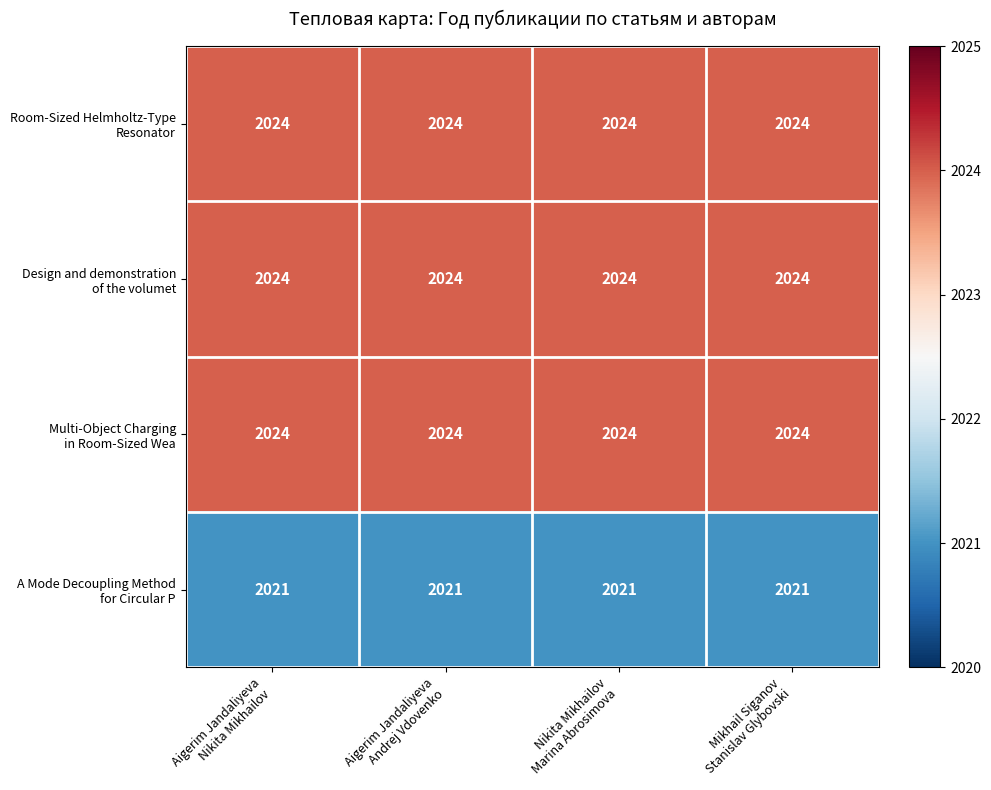

Between Aigerim Jandaliyeva
Andrej Vdovenko and Aigerim Jandaliyeva
Nikita Mikhailov, which is larger?

Aigerim Jandaliyeva
Andrej Vdovenko